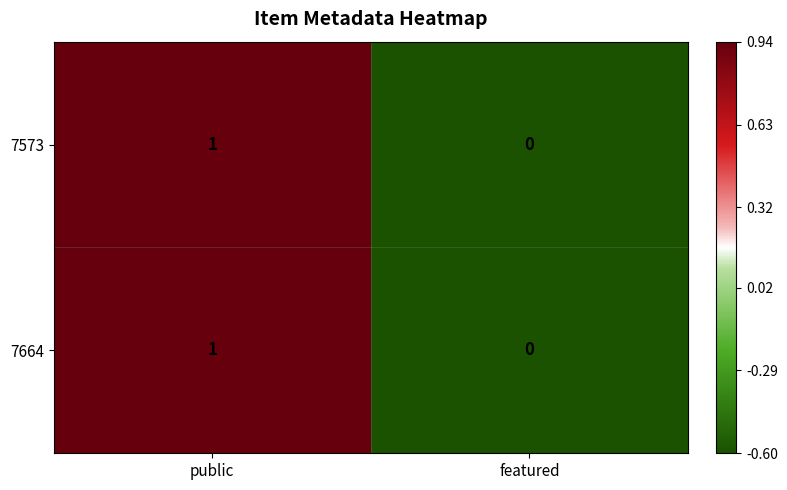

What is the minimum value shown in the chart?

0